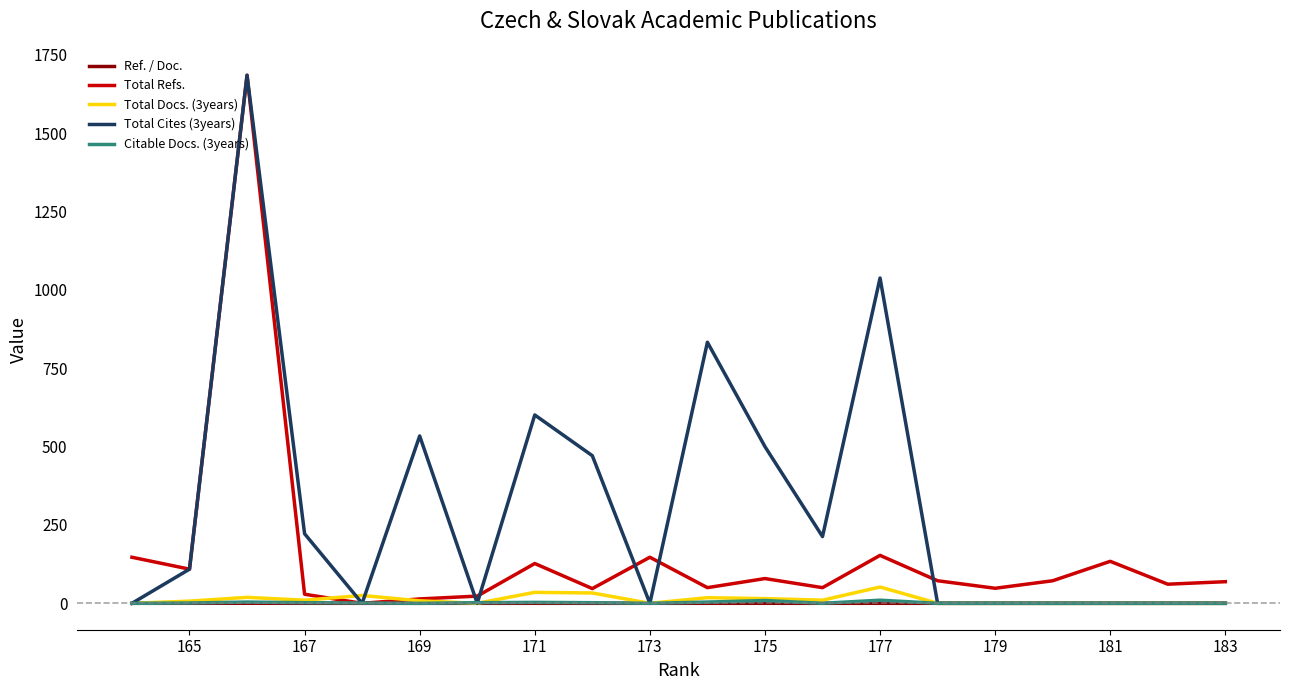

How many lines are shown in the chart?

5